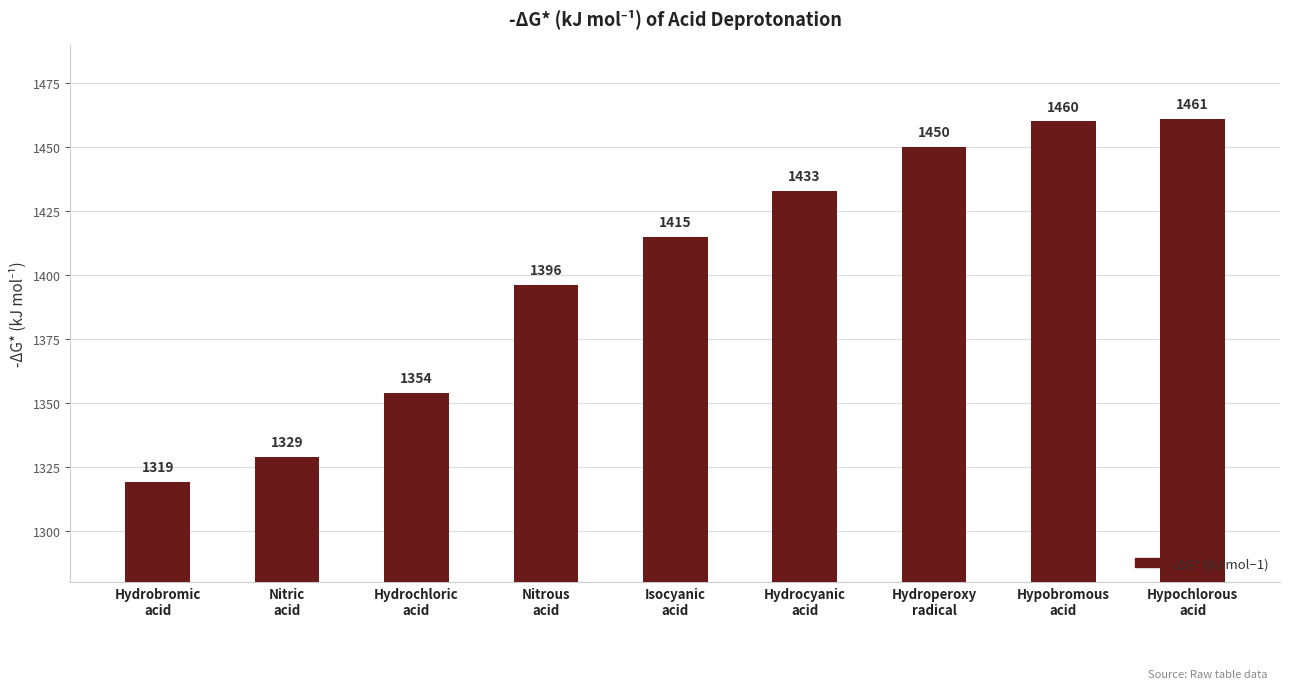

At which category does the chart reach its minimum across all series?

Hydrobromic
acid